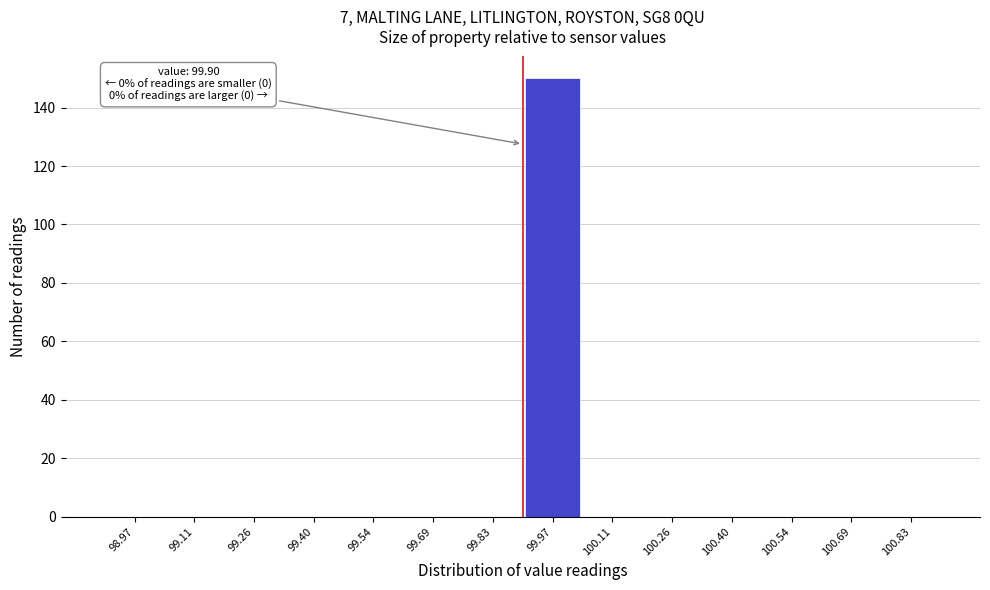

Which range on the x-axis has the tallest bar?

99.90 to 100.04